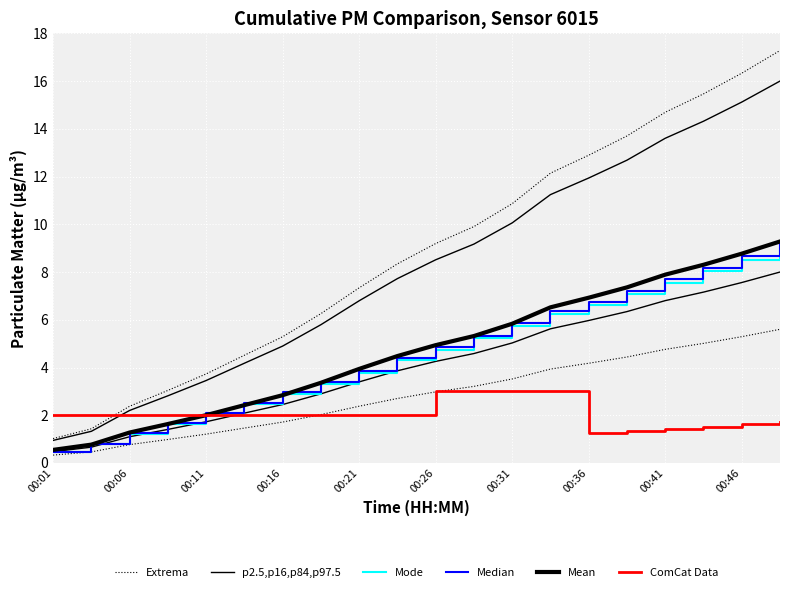

True or false: Extrema and Mean cross at least once.

False